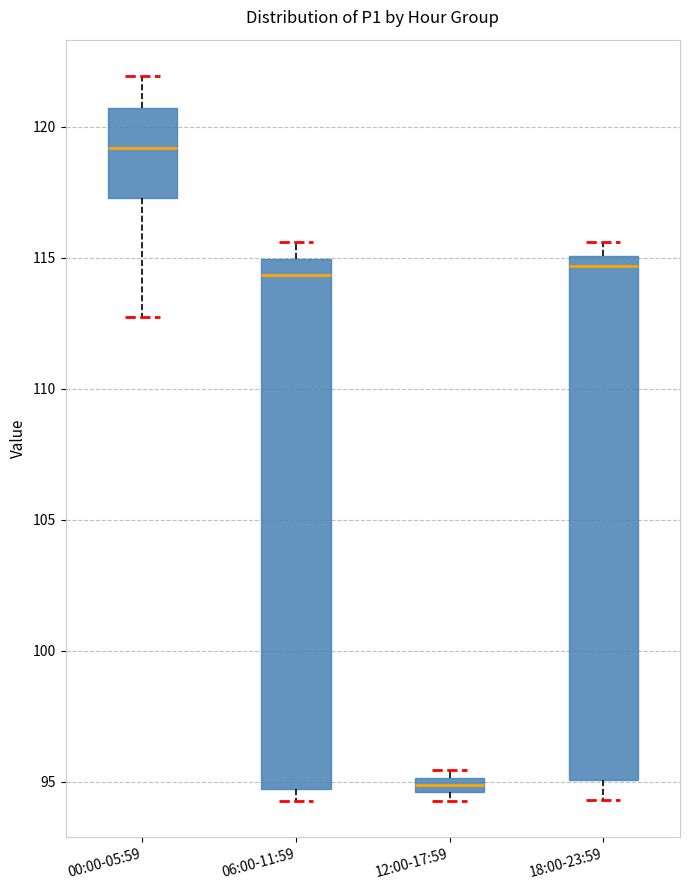

Which box's median line is the highest?

00:00-05:59